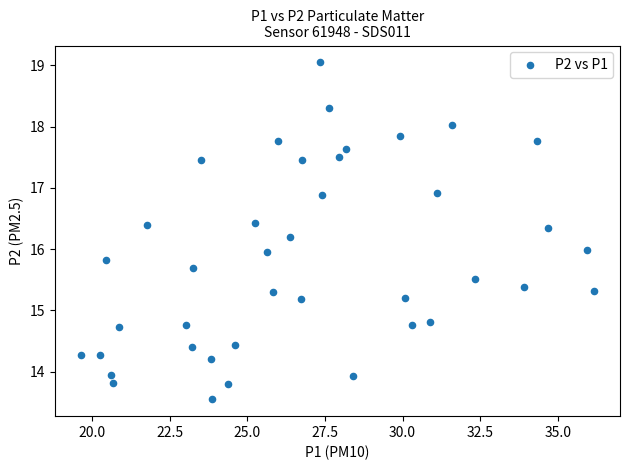

What is the range of X values (max minus min)?

16.5